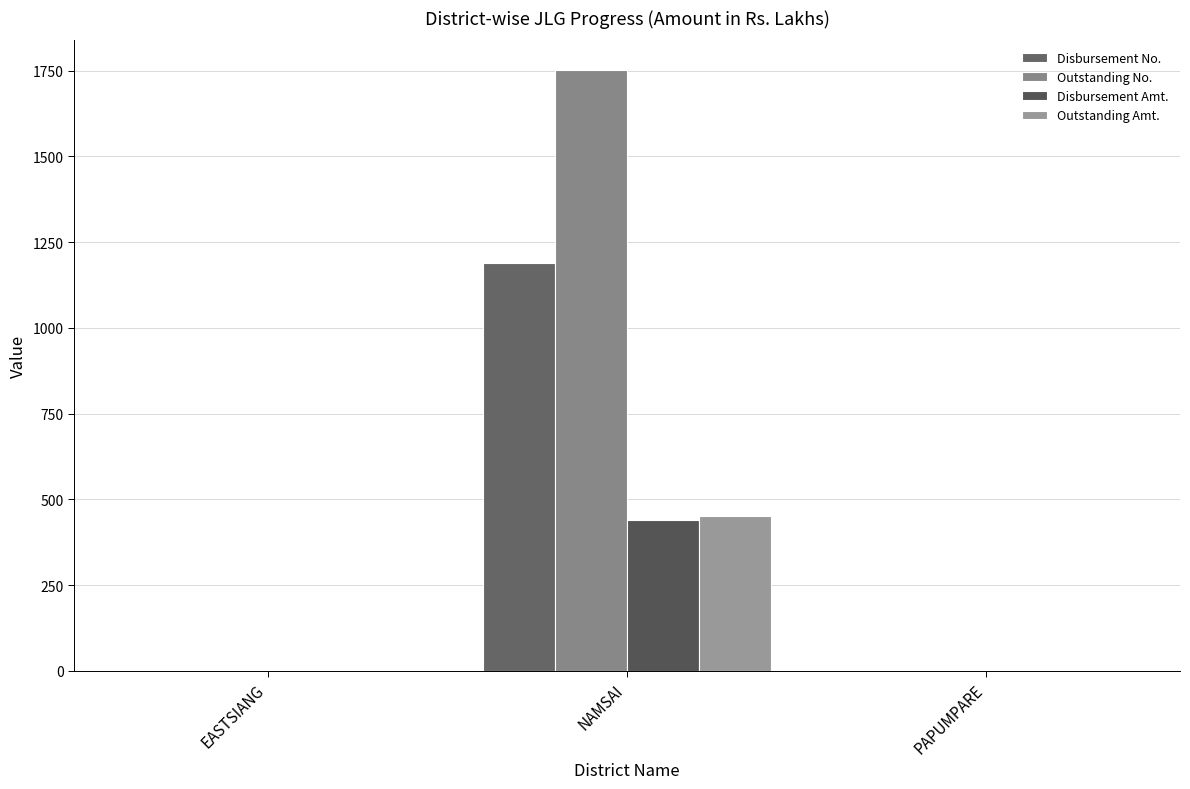

Between NAMSAI and PAPUMPARE, which is larger?

NAMSAI